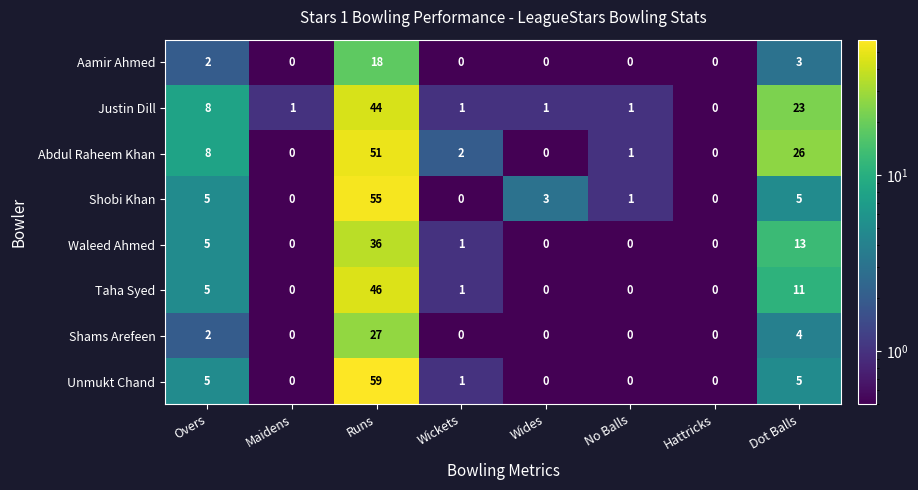

What is the total value across all series at Wickets?

6